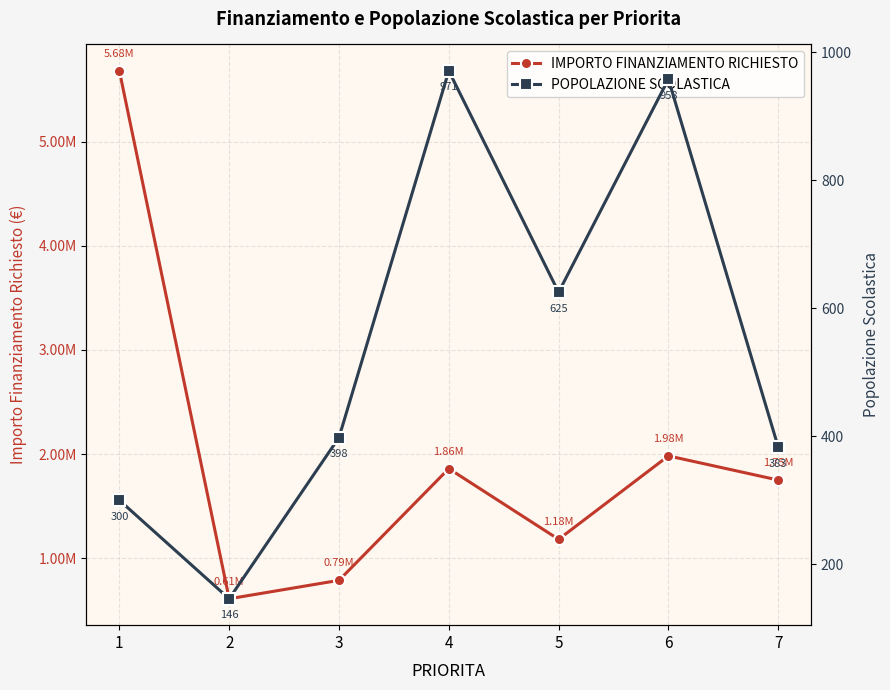

How many values in the IMPORTO FINANZIAMENTO RICHIESTO series exceed 1750000?

3